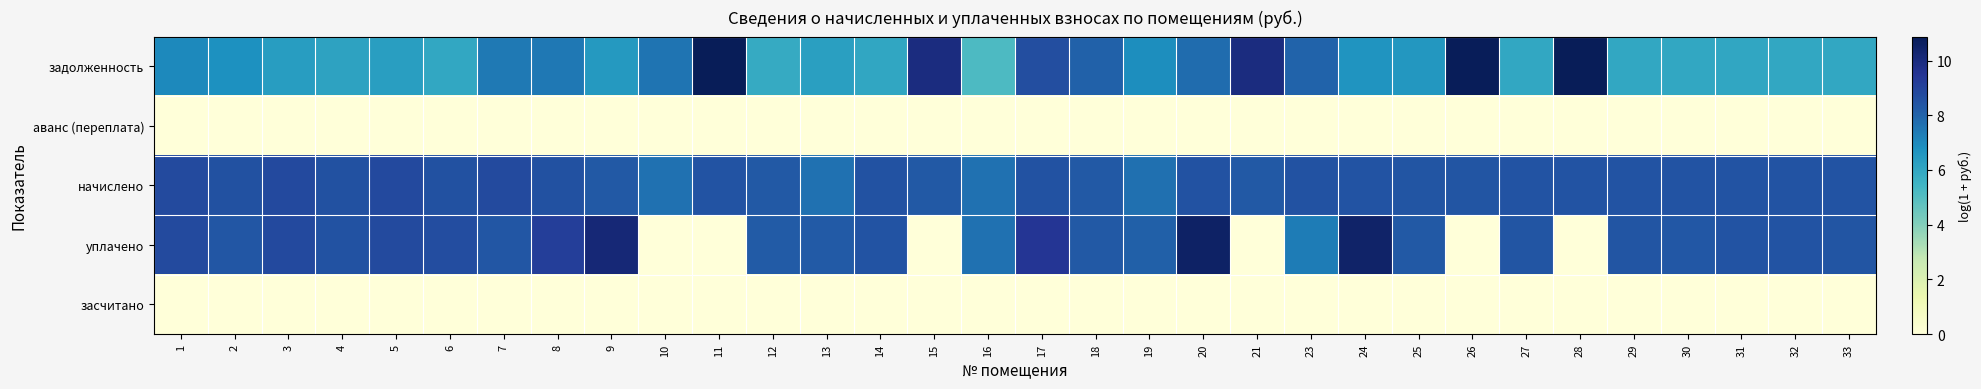

Which series has the largest total across all categories?

начислено